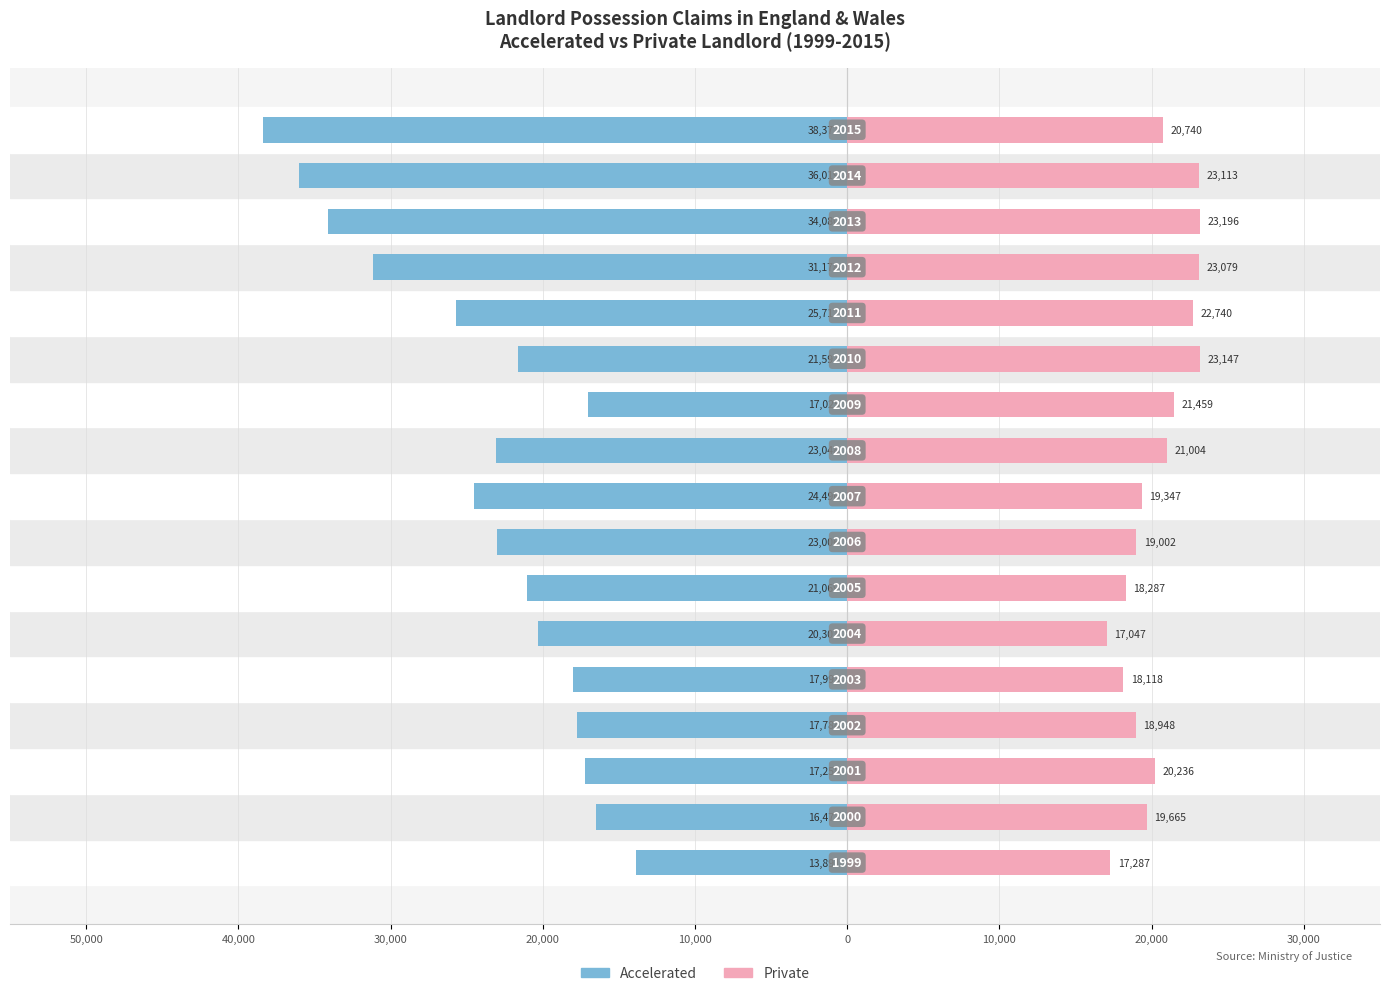

Is the value of Private at 20,000 greater than the value of Accelerated at 0?

Yes